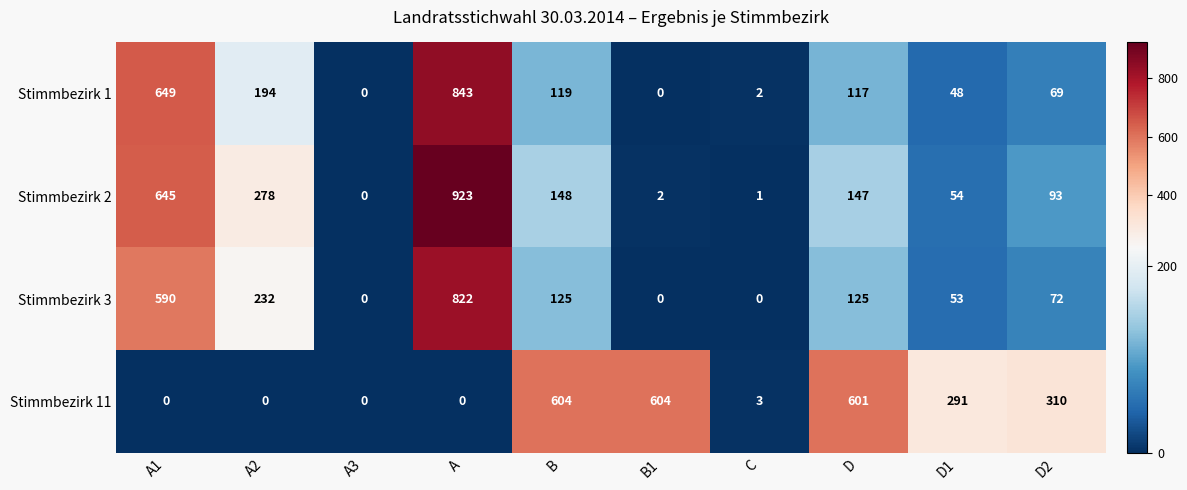

What is the greatest value displayed?

923